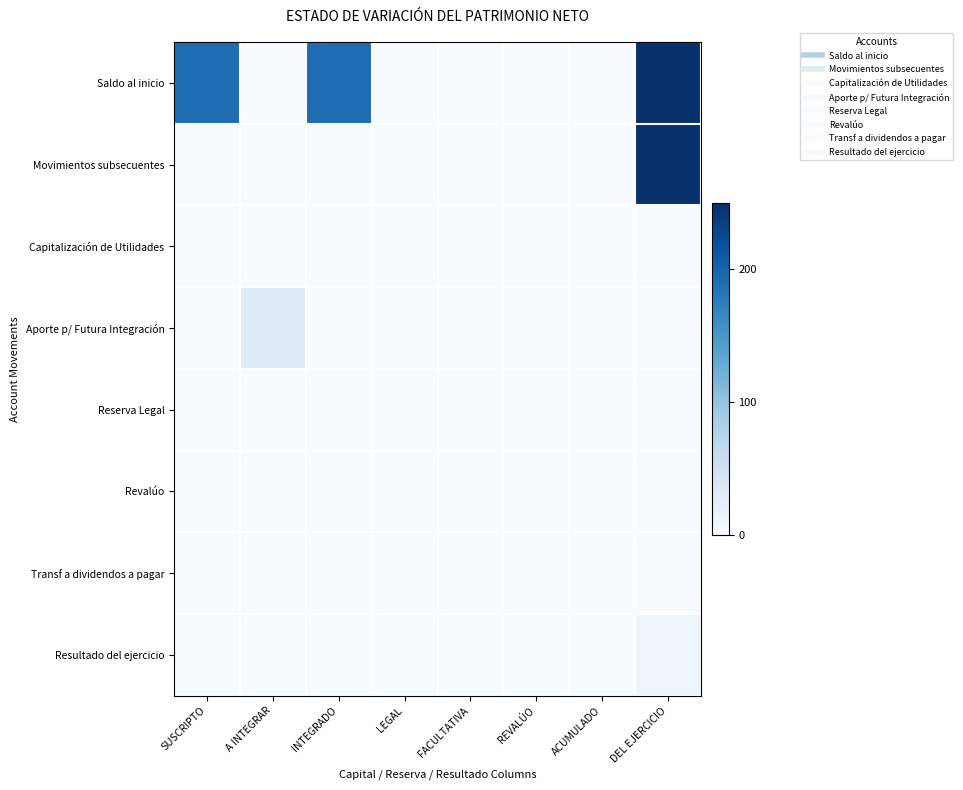

Rank the series by their maximum value, from highest to lowest.

Saldo al inicio, Movimientos subsecuentes, Aporte p/ Futura Integración, Resultado del ejercicio, Capitalización de Utilidades, Reserva Legal, Revalúo, Transf a dividendos a pagar